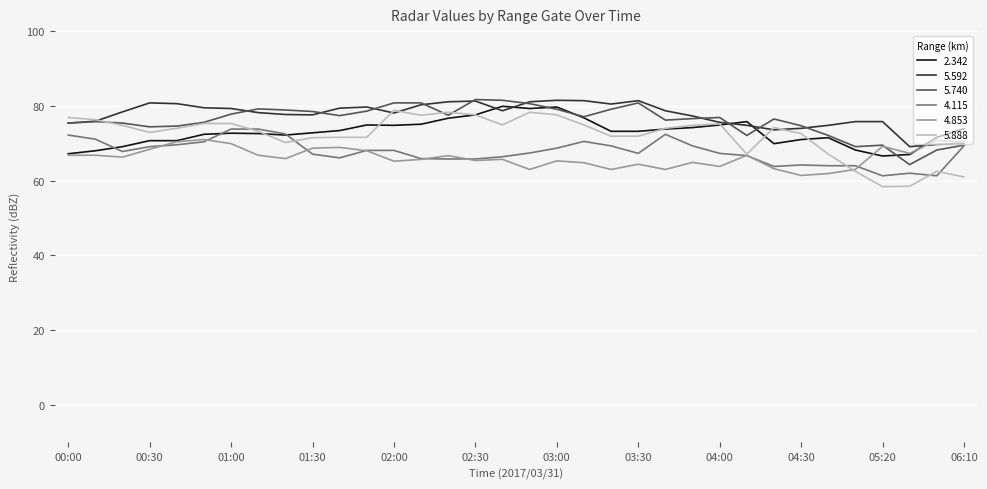

Which series has the widest spread of values?

5.888